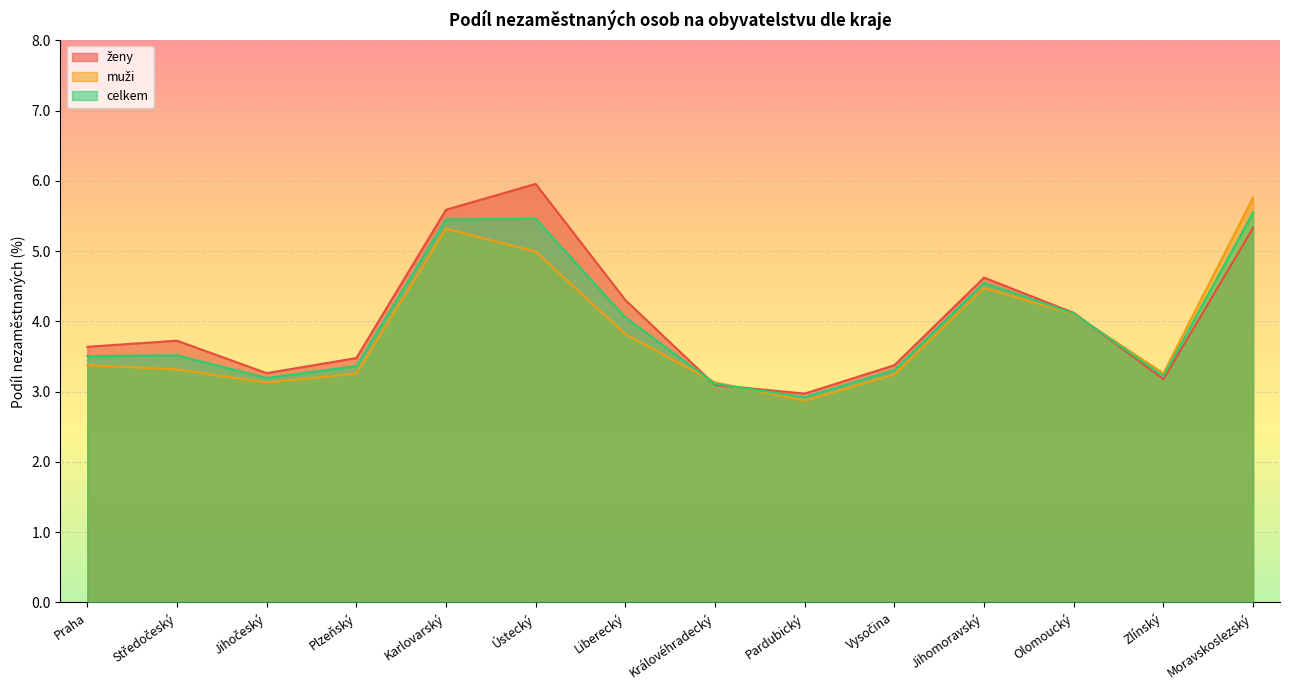

Read the ženy value at Plzeňský.

3.5